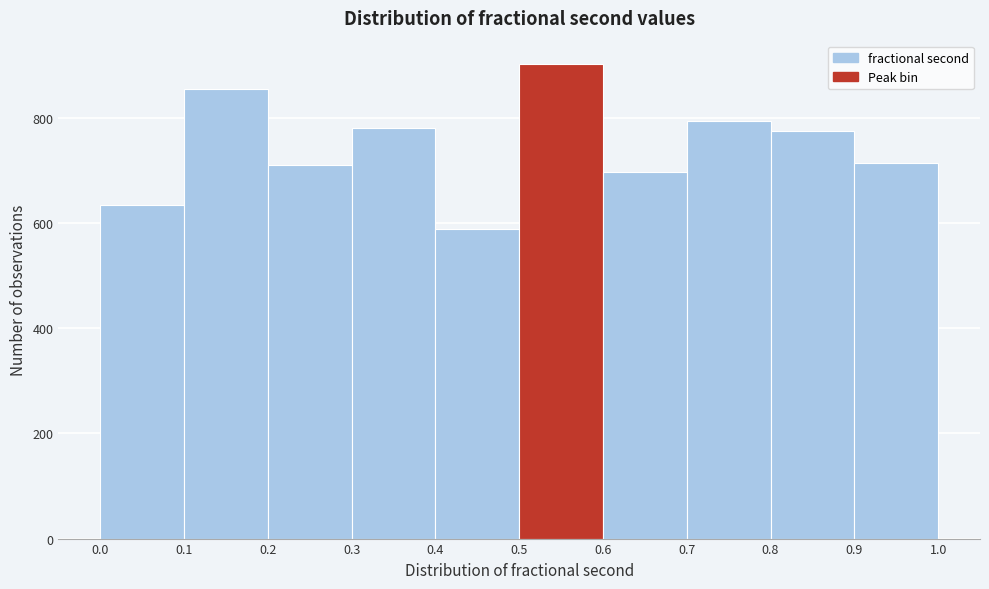

How tall is the bar that spans 0.4 to 0.5 on the x-axis? The values are not printed on the chart, so give them approximately, as read against the axis.

580